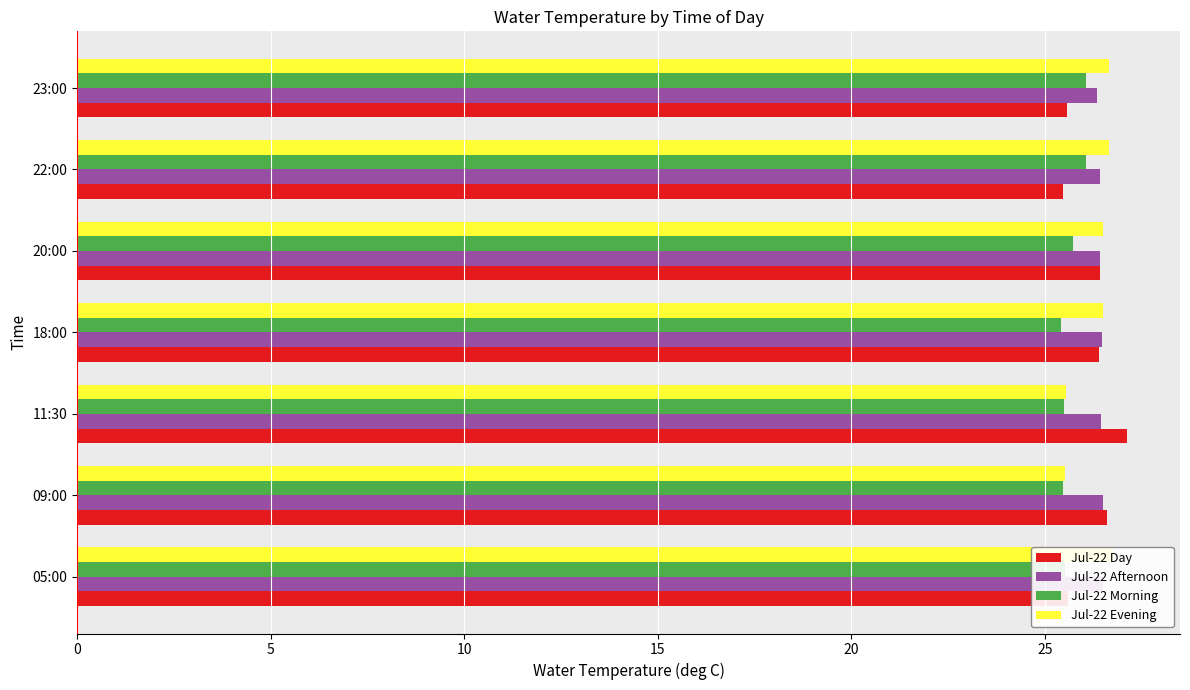

At which category is the sum across all series the highest?

20:00